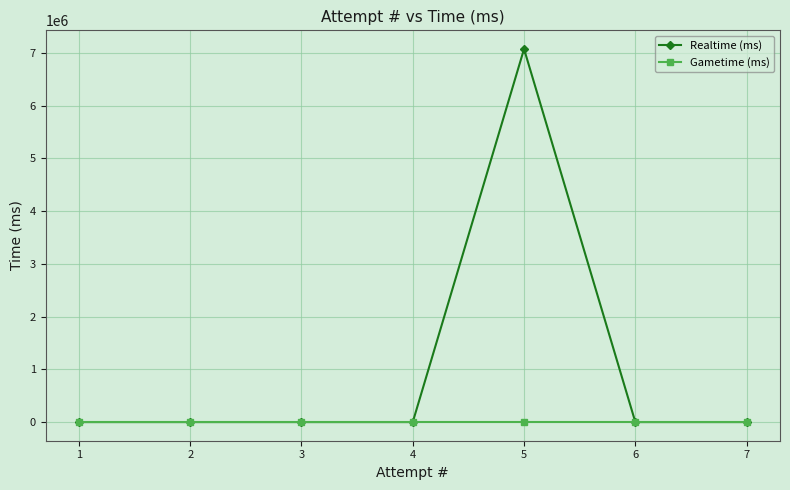

Which label corresponds to the largest value in the chart?

5